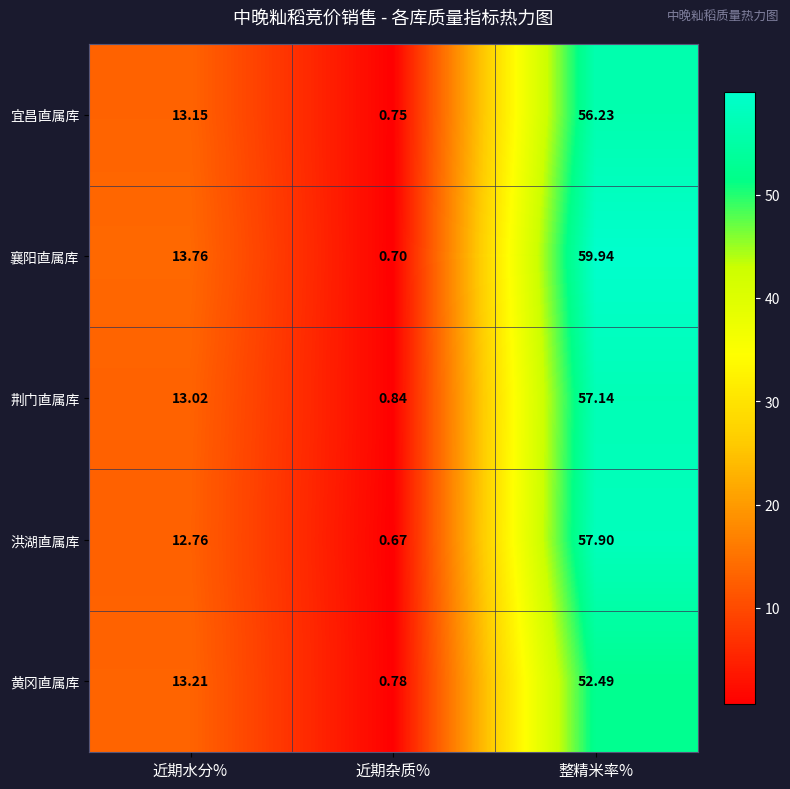

How many data points does each series have?

3